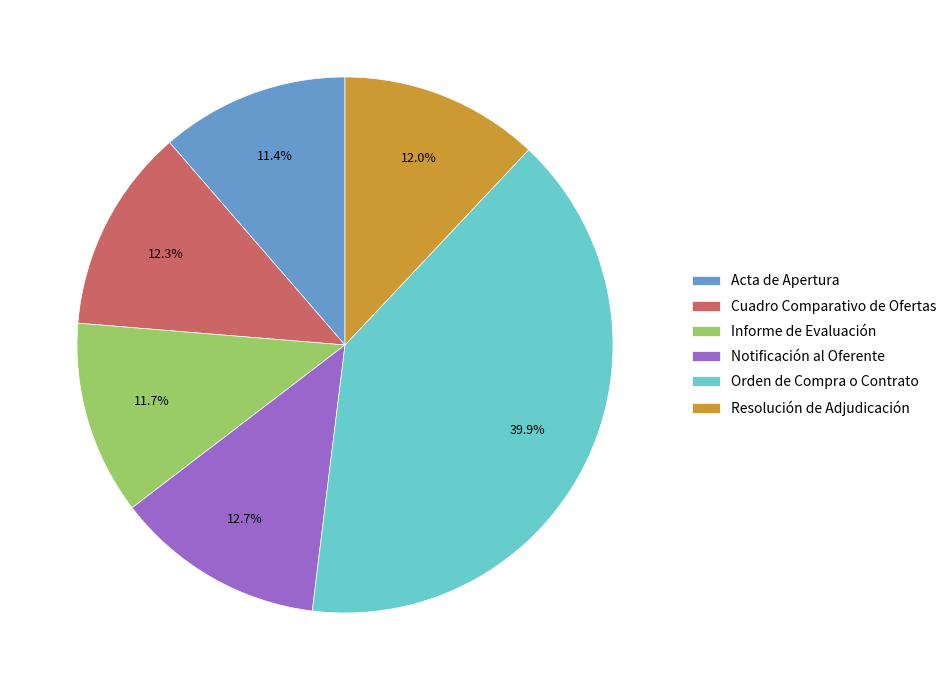

What is the largest slice in the pie chart?

Orden de Compra o Contrato